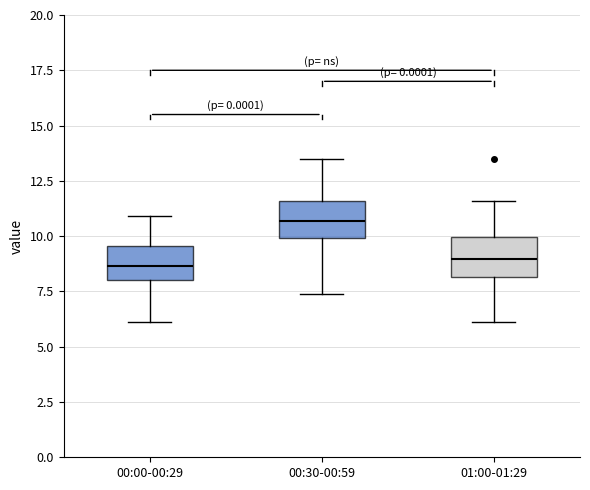

Reading left to right, read every box against the y-axis: the position of its median line, the range the box covers, and the ends of its whiskers. The values are not printed on the chart, so give them approximately, as read against the axis.

00:00-00:29: median 8.5, box 8.0 to 9.5, whiskers 6.0 to 11.0
00:30-00:59: median 10.5, box 10.0 to 11.5, whiskers 7.5 to 13.5
01:00-01:29: median 9.0, box 8.0 to 10.0, whiskers 6.0 to 11.5